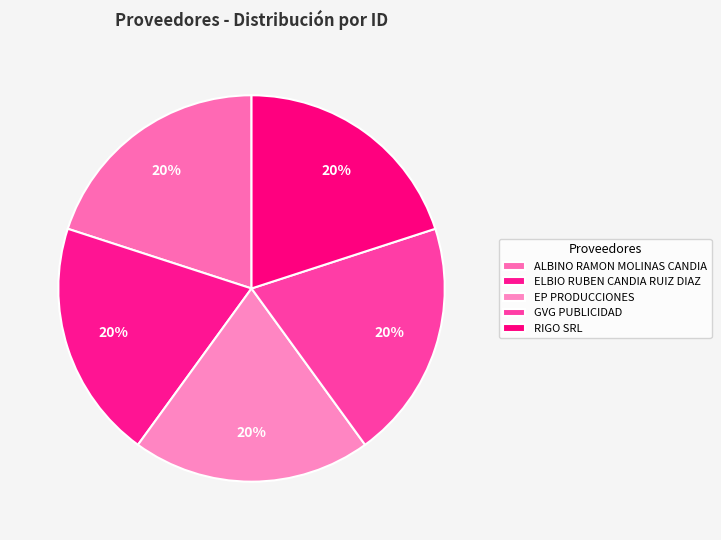

Which slice is the largest?

ALBINO RAMON
MOLINAS CANDIA